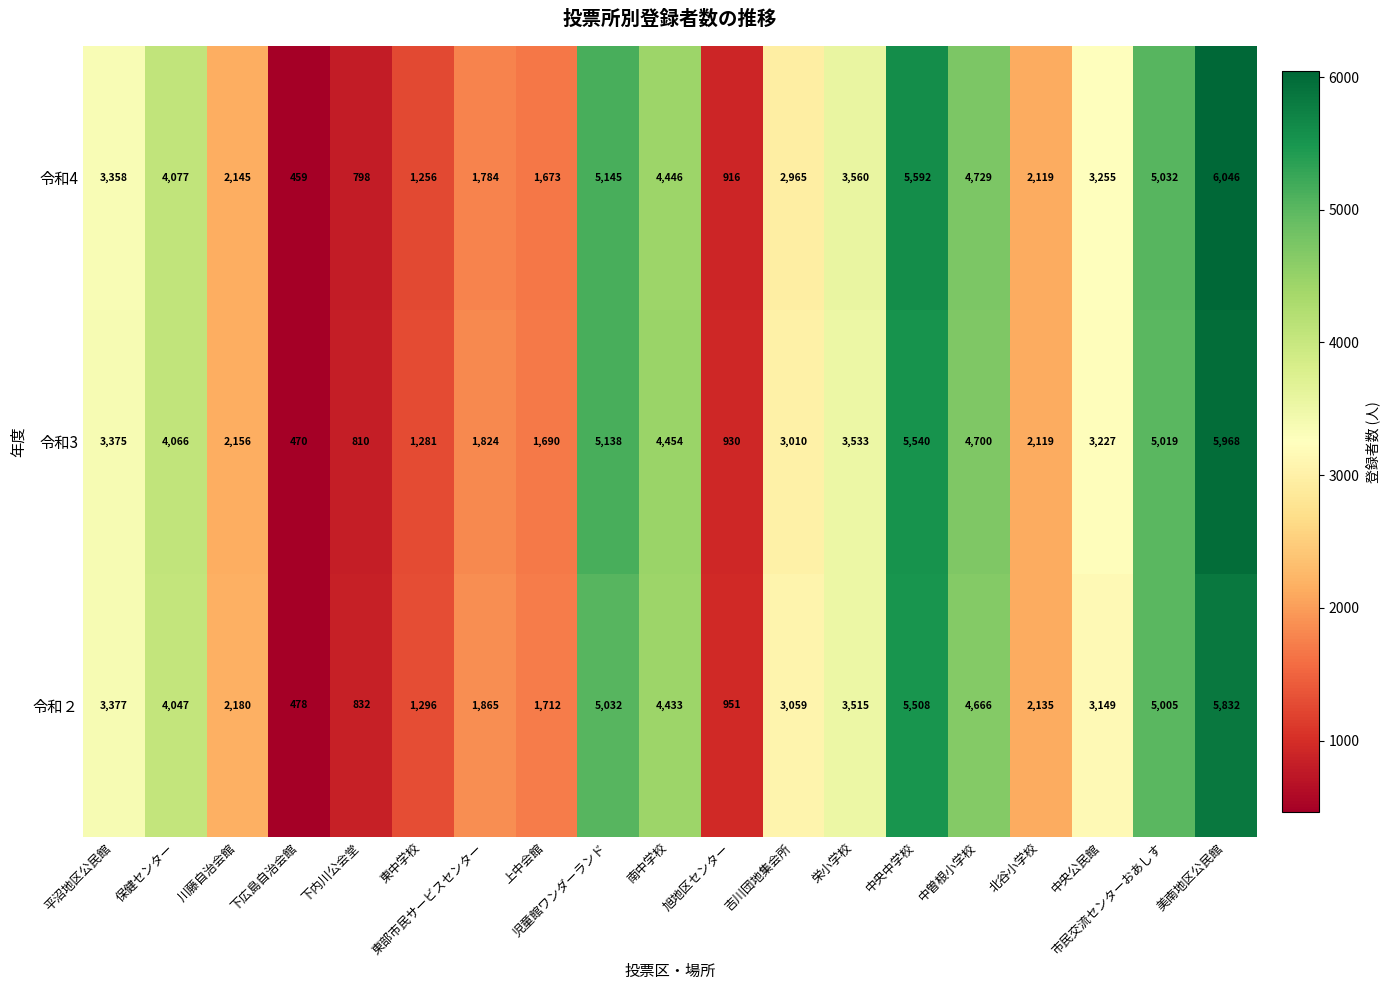

Where is 令和3 nearest to the value 3219?

中央公民館